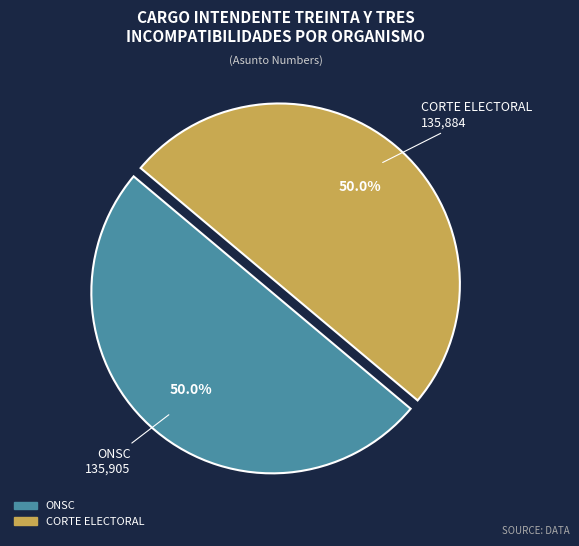

To the nearest percent, what percentage of the pie is CORTE ELECTORAL?

50%